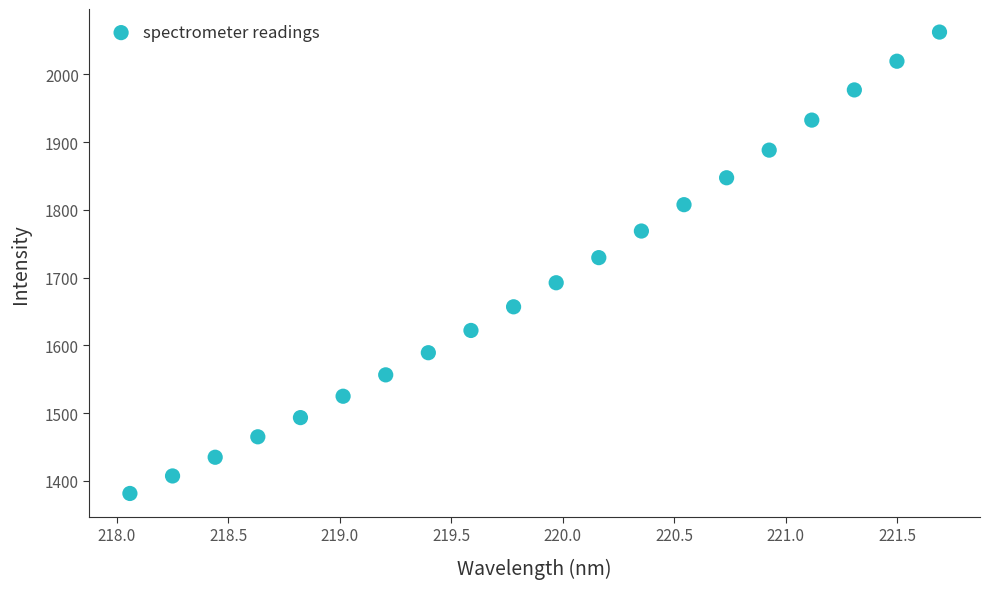

What is the range of Y values (max minus min)?

681.1